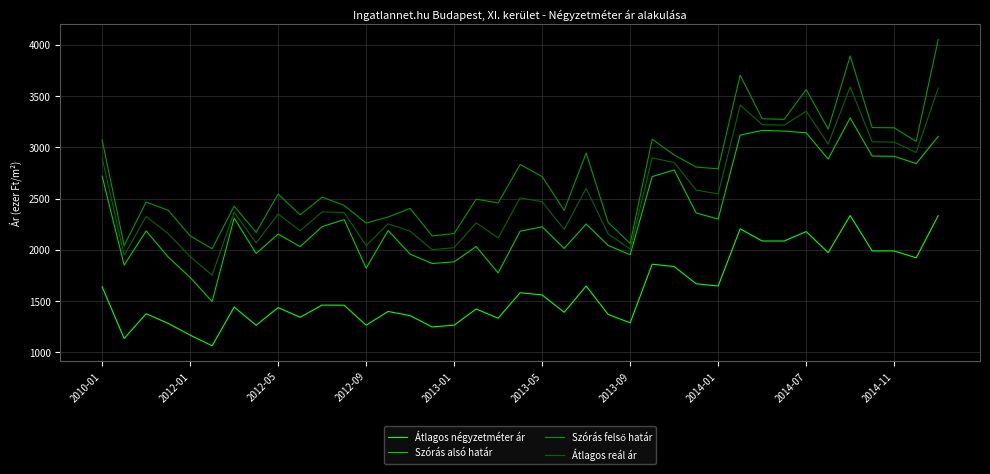

What is the minimum value for Átlagos reál ár?

1754